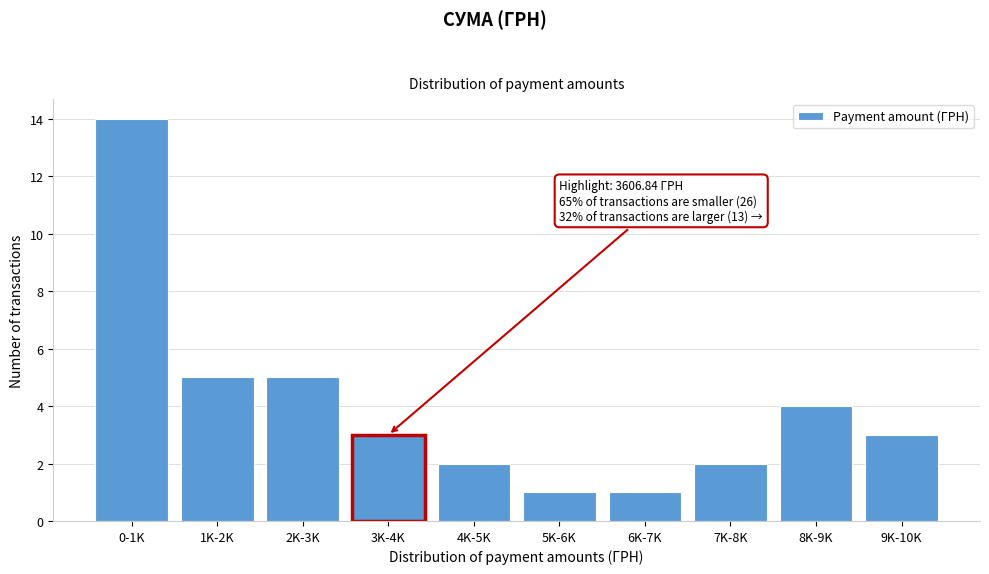

Reading left to right, list all the values displayed in this chart.

14	5	5	3	2	1	1	2	4	3